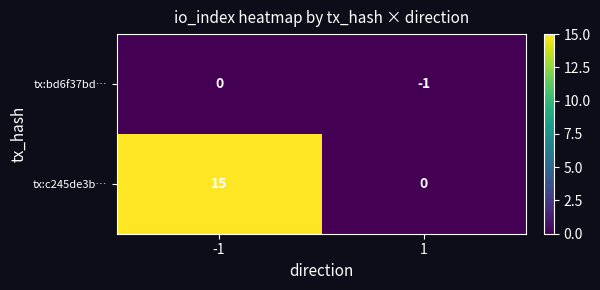

Which series has the largest total across all categories?

tx:c245de3b…